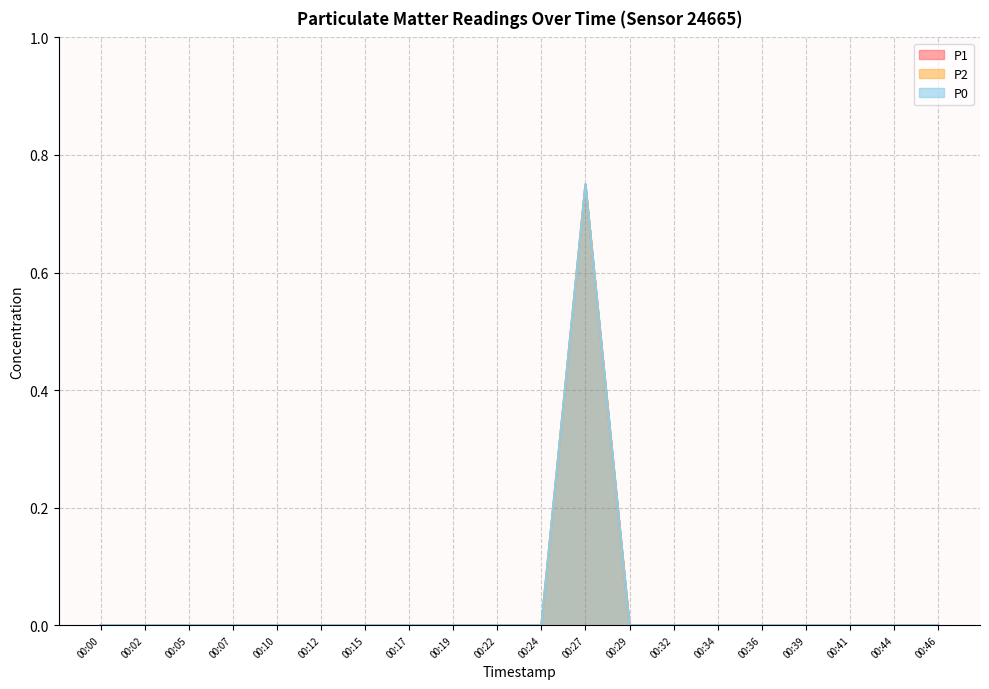

Reading left to right, transcribe all the data shown in this chart.

P1: 0.0	0.0	0.0	0.0	0.0	0.0	0.0	0.0	0.0	0.0	0.0	0.8	0.0	0.0	0.0	0.0	0.0	0.0	0.0	0.0
P2: 0.0	0.0	0.0	0.0	0.0	0.0	0.0	0.0	0.0	0.0	0.0	0.8	0.0	0.0	0.0	0.0	0.0	0.0	0.0	0.0
P0: 0.0	0.0	0.0	0.0	0.0	0.0	0.0	0.0	0.0	0.0	0.0	0.8	0.0	0.0	0.0	0.0	0.0	0.0	0.0	0.0